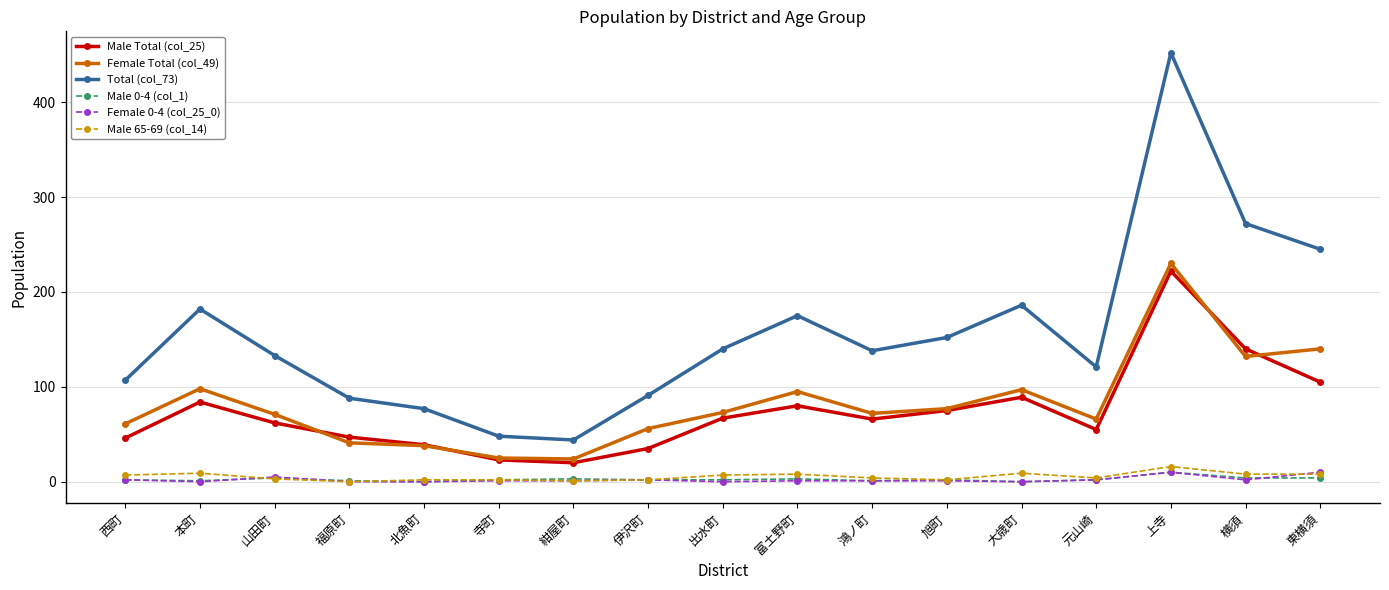

Which series has the largest range (max minus min)?

Total (col_73)